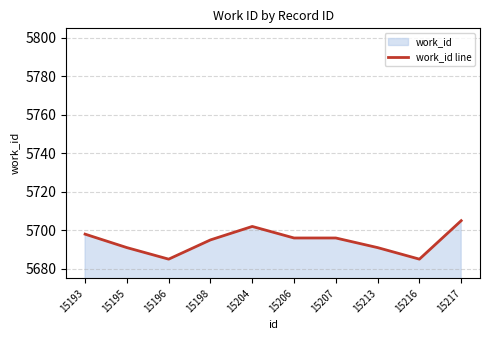

Count the number of data series in this chart.

1